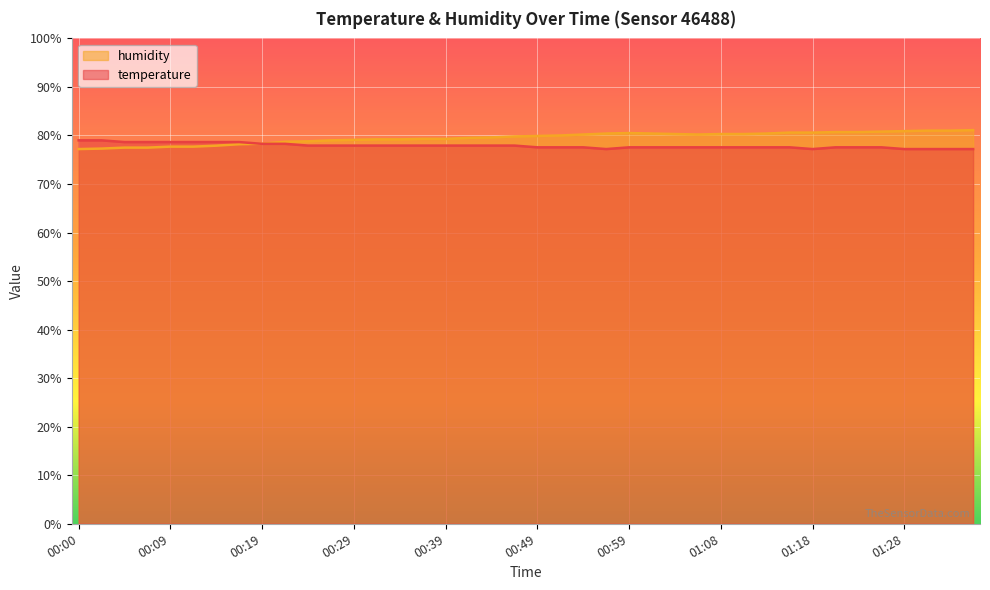

How many lines are shown in the chart?

2